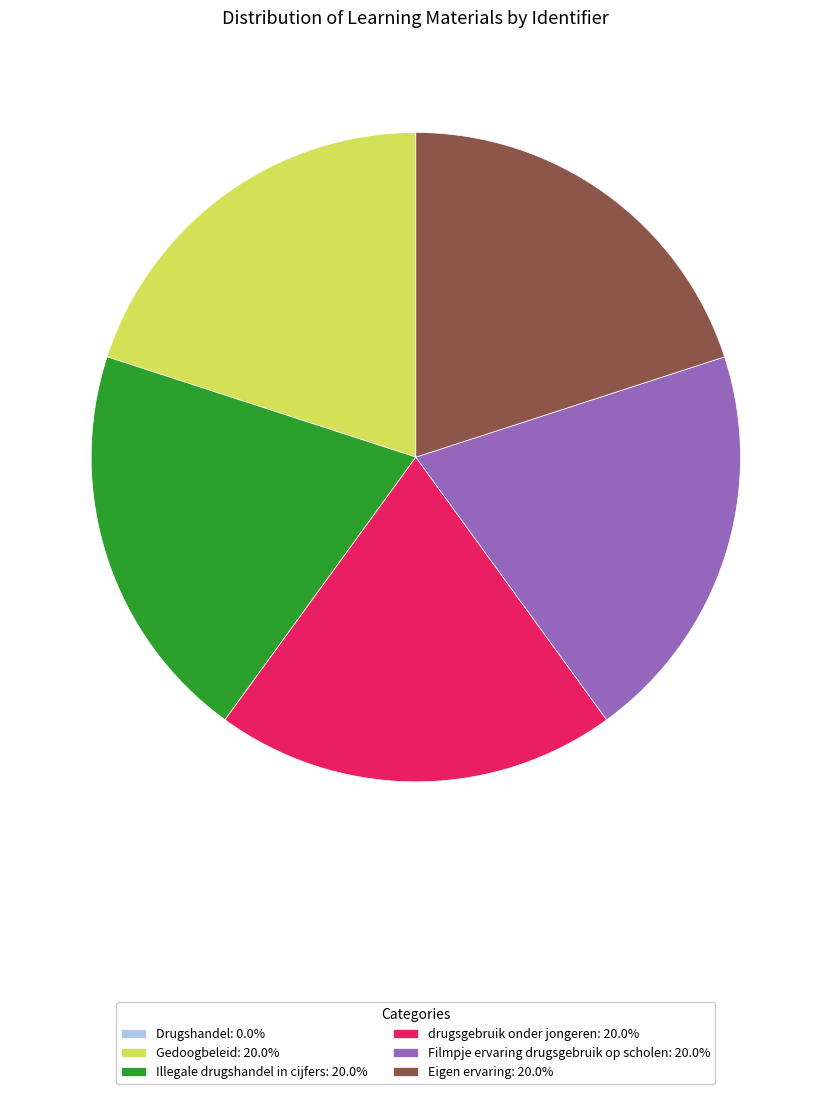

Does drugsgebruik onder jongeren: 20.0% account for over 50% of the chart?

No